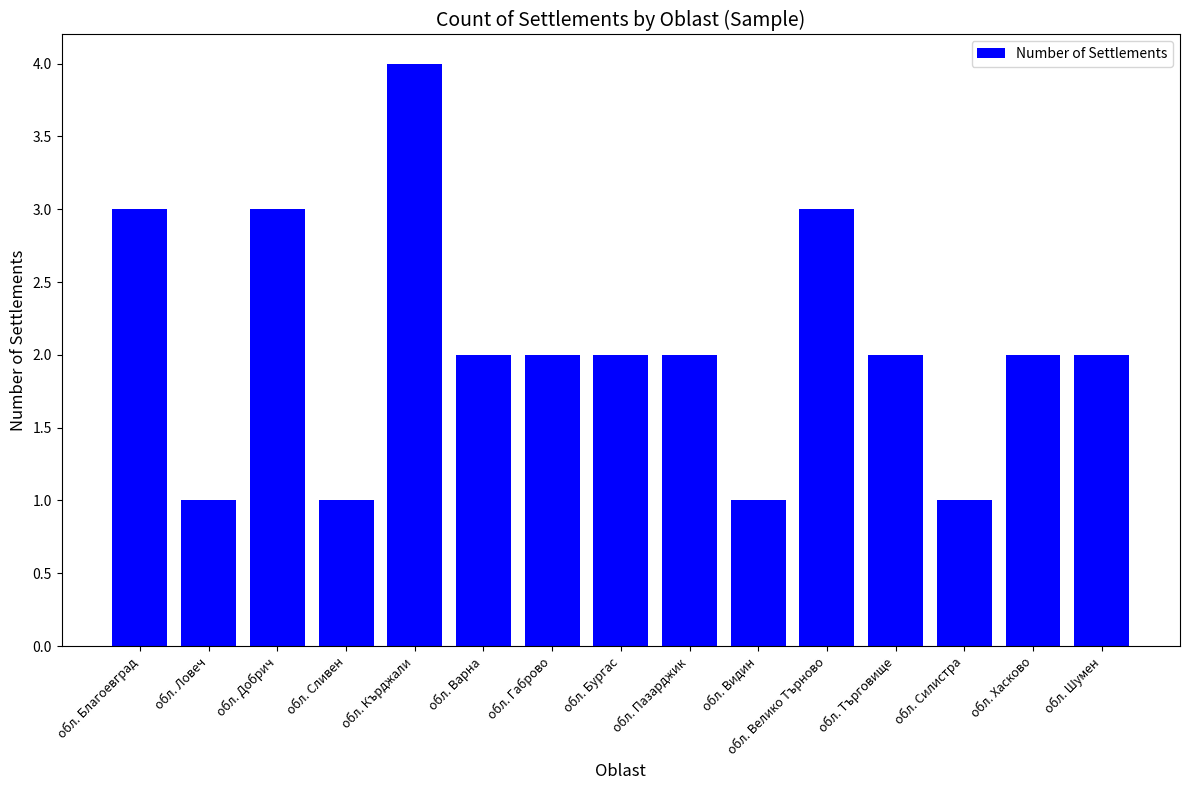

How many bars are there in total?

15